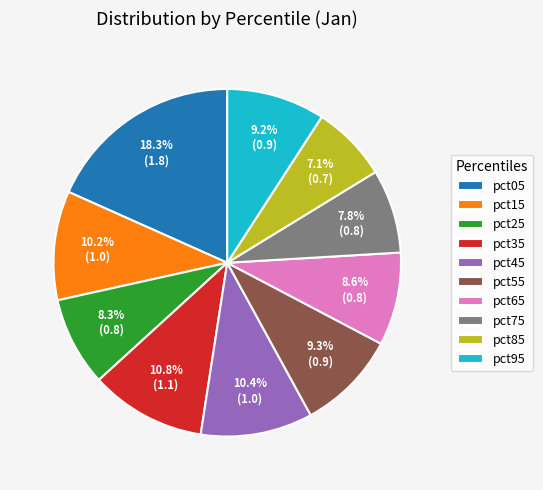

What portion of the pie excludes pct25?

91.7%